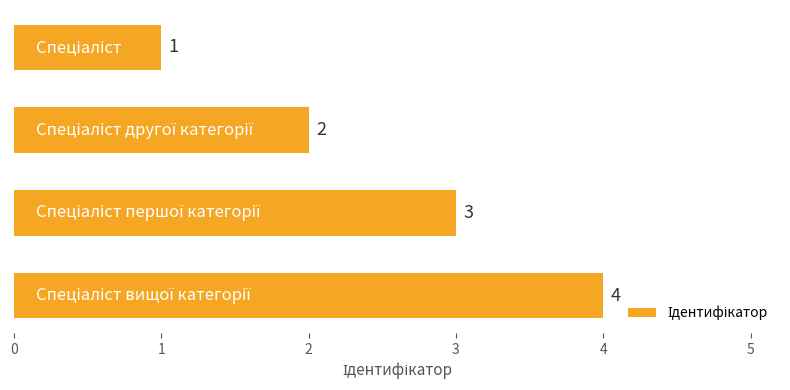

Count the number of data series in this chart.

1